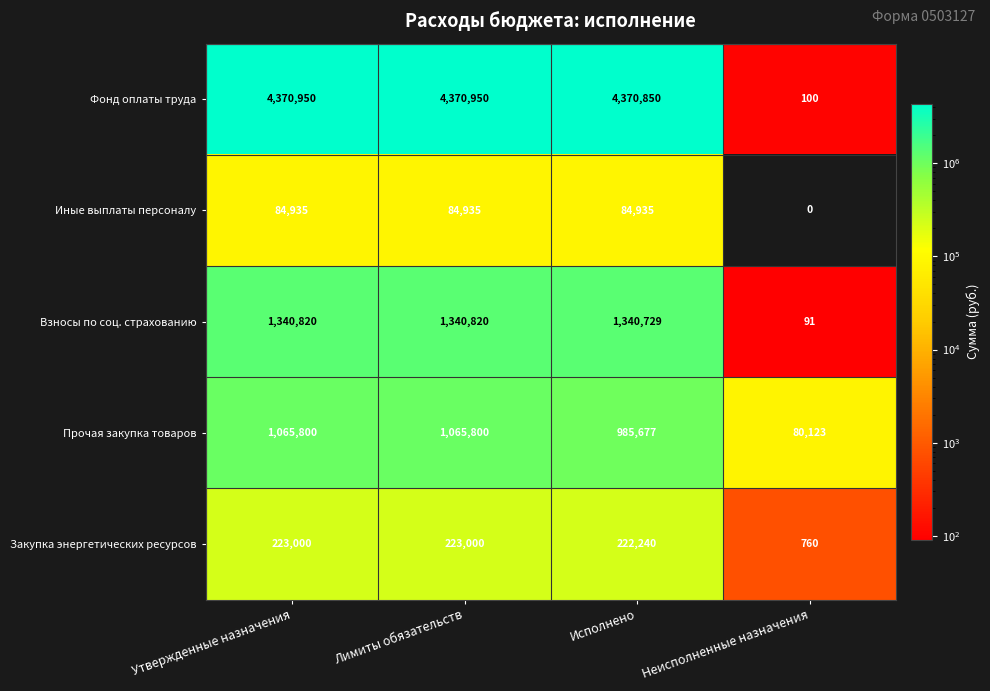

Which series has the largest total across all categories?

Фонд оплаты труда